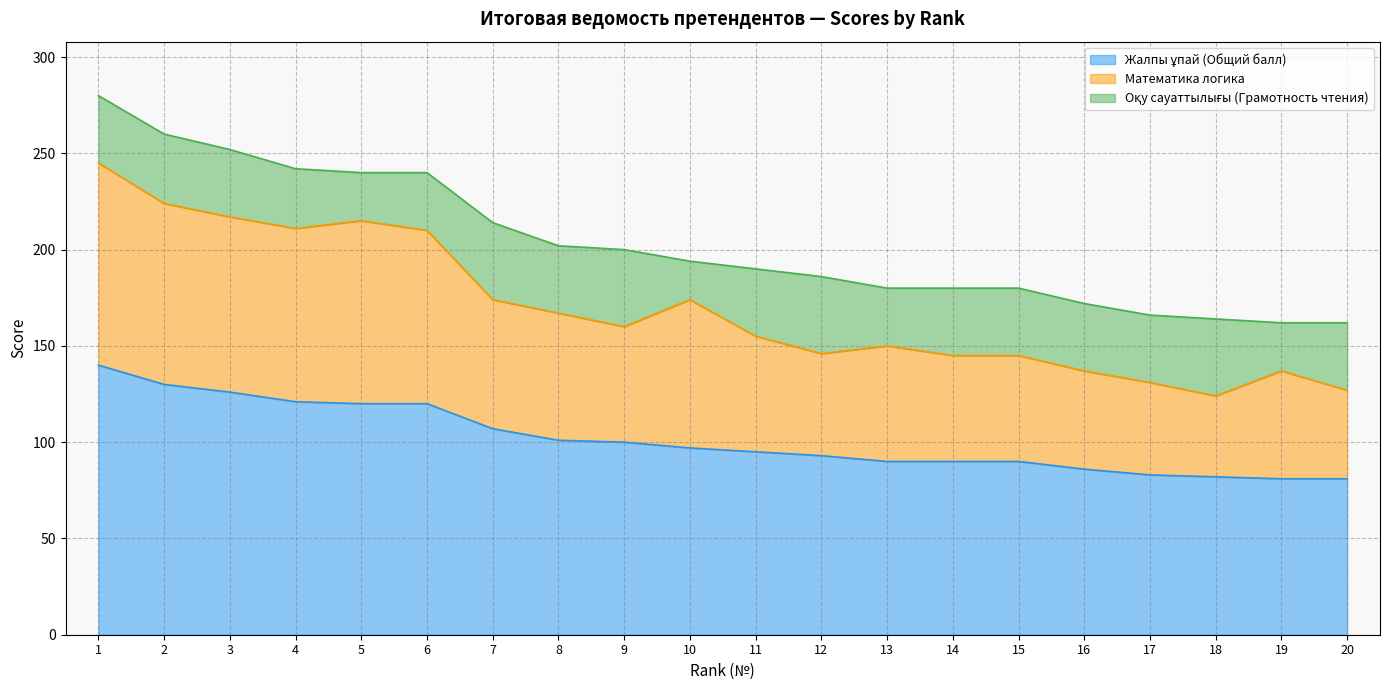

Which series has the widest spread of values?

Математика логика